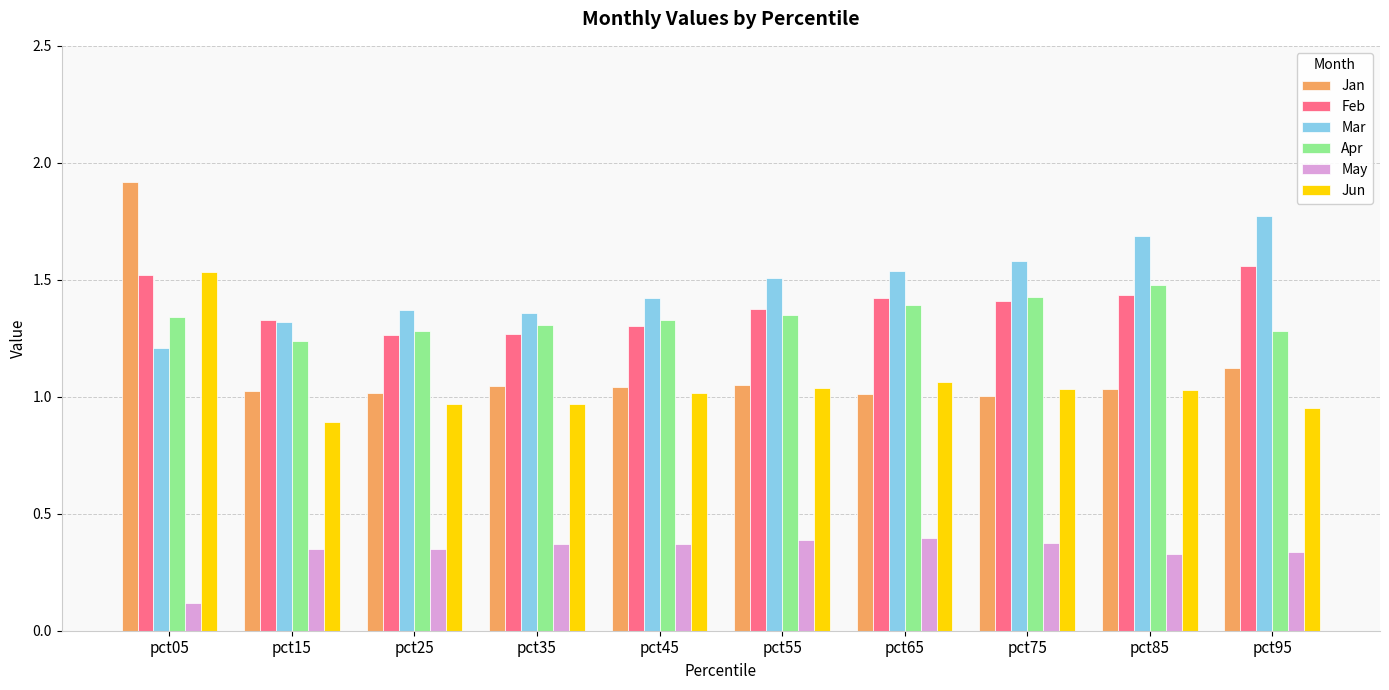

Where is May nearest to the value 0?

pct05